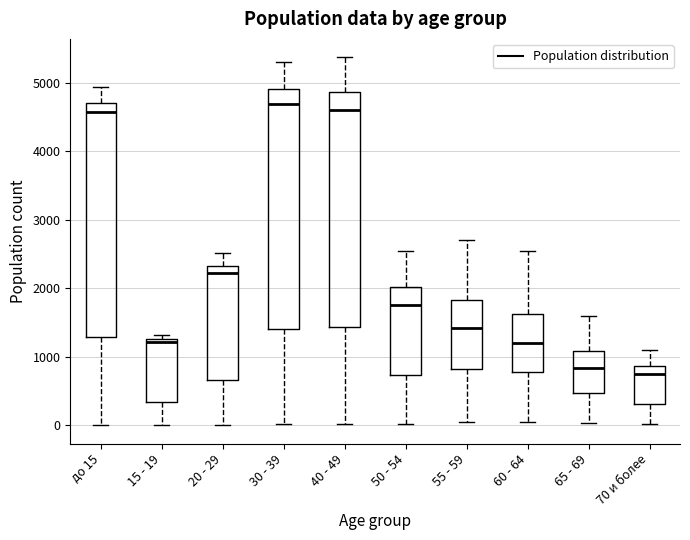

Reading left to right, transcribe this box plot: for each box, give where its median line is, the range the box spans, and where its two whiskers end, as read against the y-axis. The values are not printed on the chart, so give them approximately, as read against the axis.

до 15: median 4600, box 1300 to 4700, whiskers 0 to 4900
15 - 19: median 1200, box 300 to 1300, whiskers 0 to 1300 (just above the box's upper edge)
20 - 29: median 2200, box 700 to 2300, whiskers 0 to 2500
30 - 39: median 4700, box 1400 to 4900, whiskers 0 to 5300
40 - 49: median 4600, box 1400 to 4900, whiskers 0 to 5400
50 - 54: median 1800, box 700 to 2000, whiskers 0 to 2600
55 - 59: median 1400, box 800 to 1800, whiskers 100 to 2700
60 - 64: median 1200, box 800 to 1600, whiskers 100 to 2500
65 - 69: median 800, box 500 to 1100, whiskers 0 to 1600
70 и более: median 700, box 300 to 900, whiskers 0 to 1100